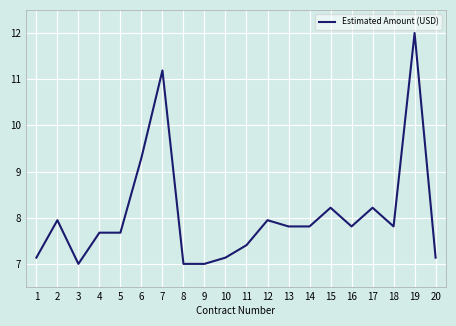

At which label is the value closest to 9?

6